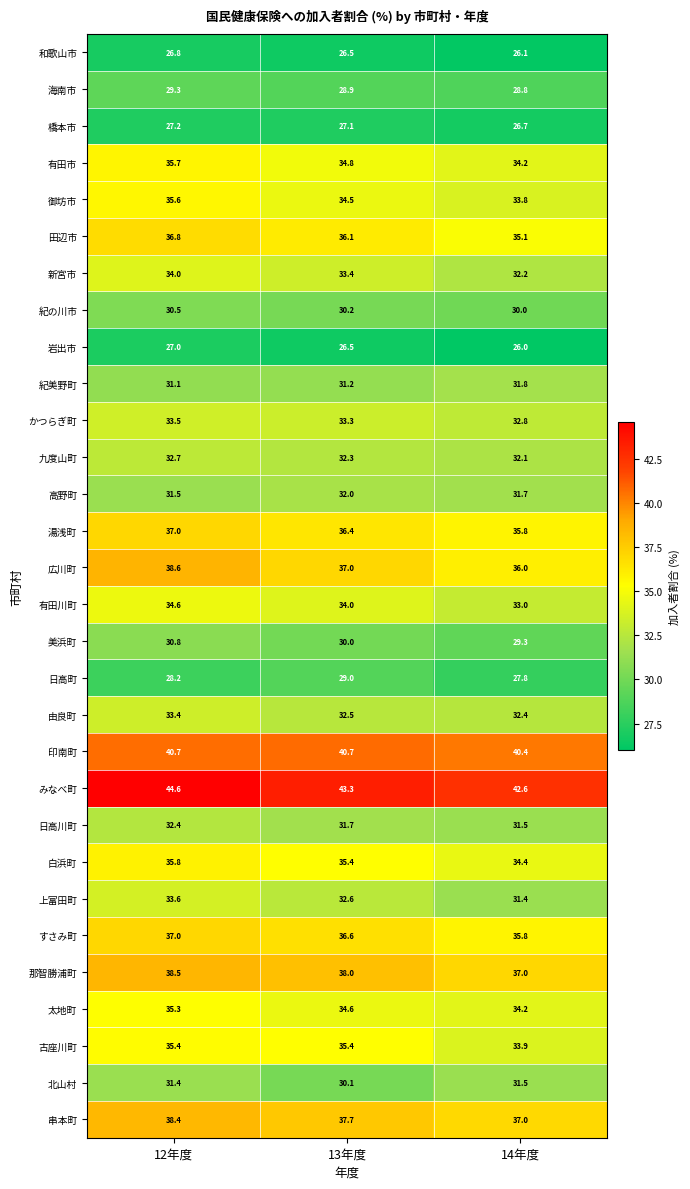

Count the number of categories in the chart.

3